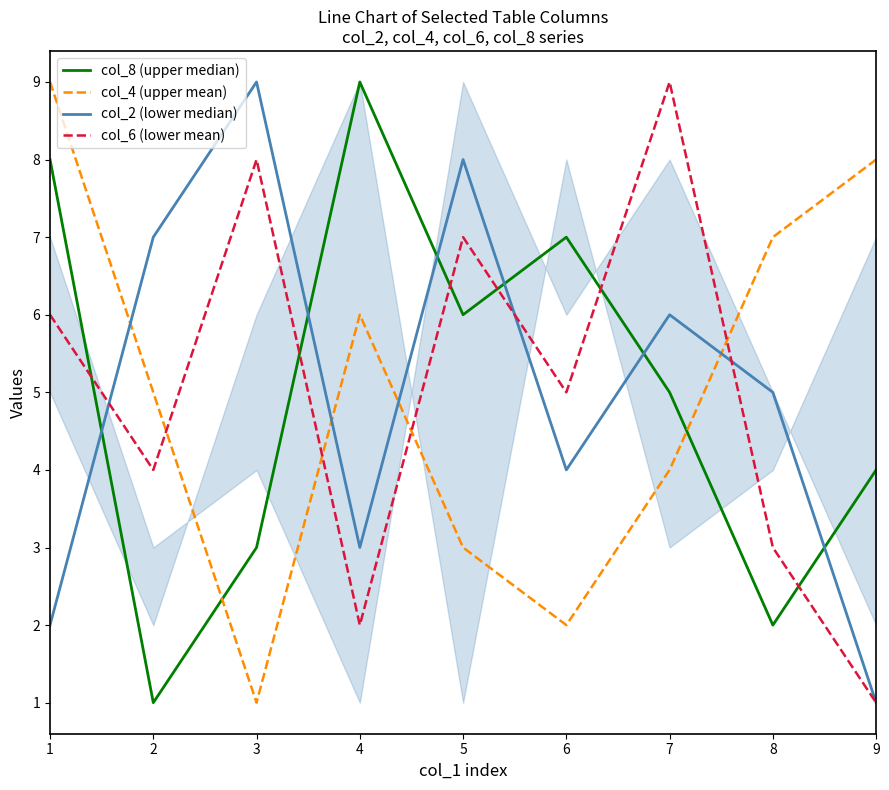

Between 8 and 9, which series saw the biggest shift?

col_2 (lower median)